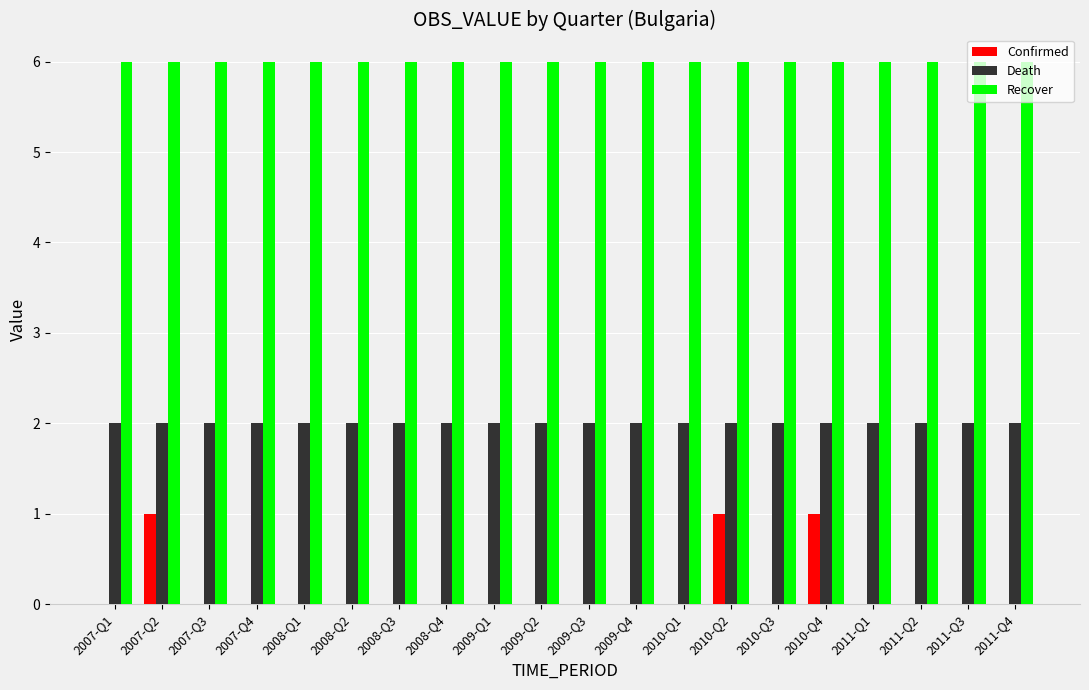

What is the maximum value shown in the chart?

6